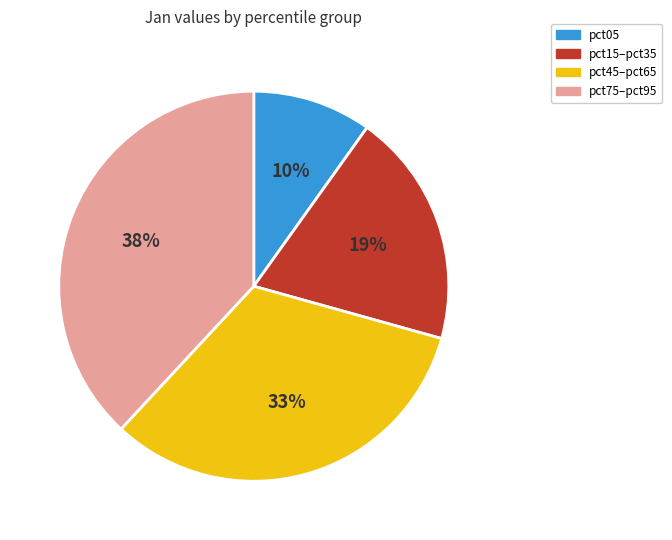

True or false: pct75–pct95 accounts for 38% of the total.

True